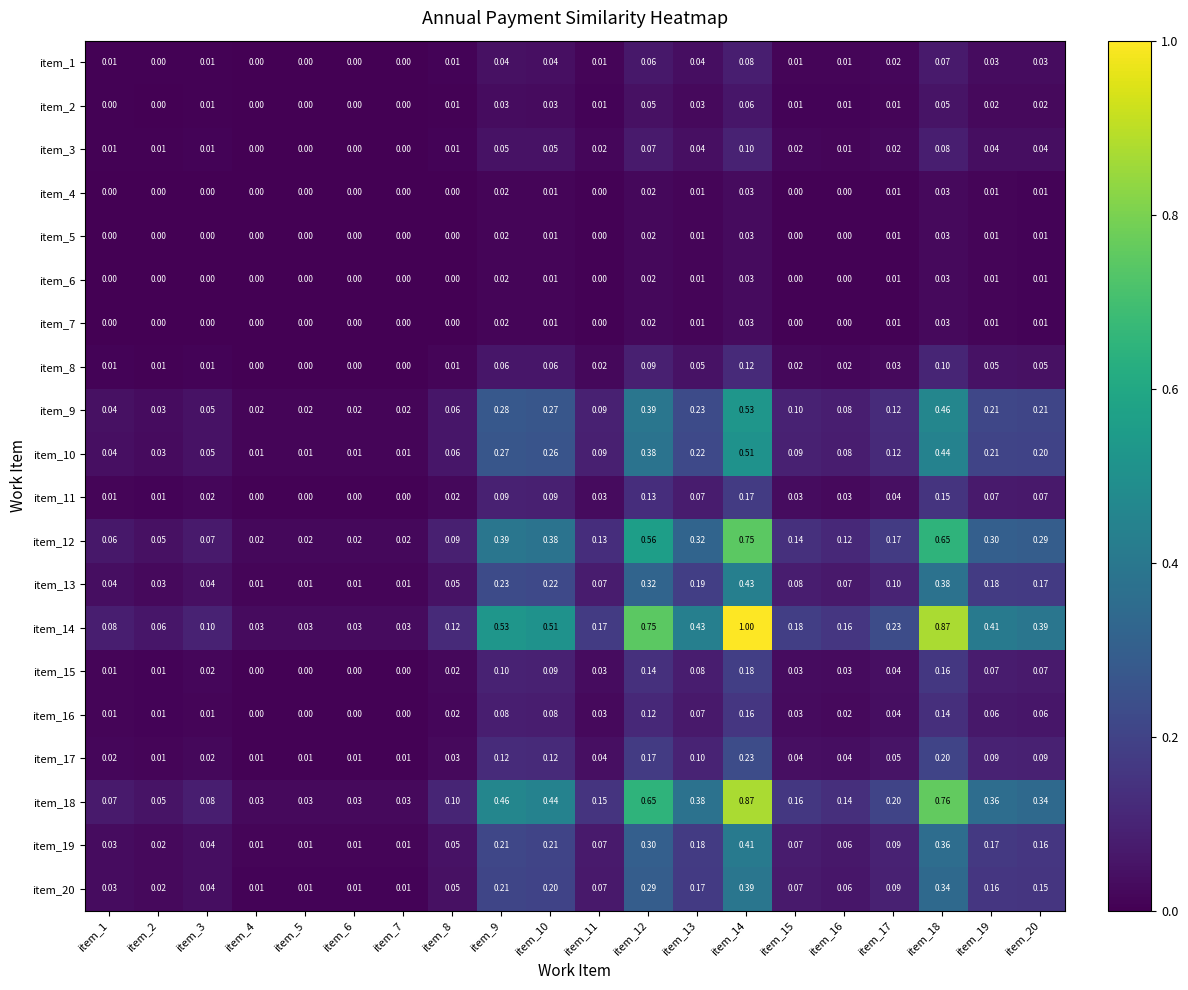

Is the value of item_19 at item_16 greater than the value of item_2 at item_18?

Yes